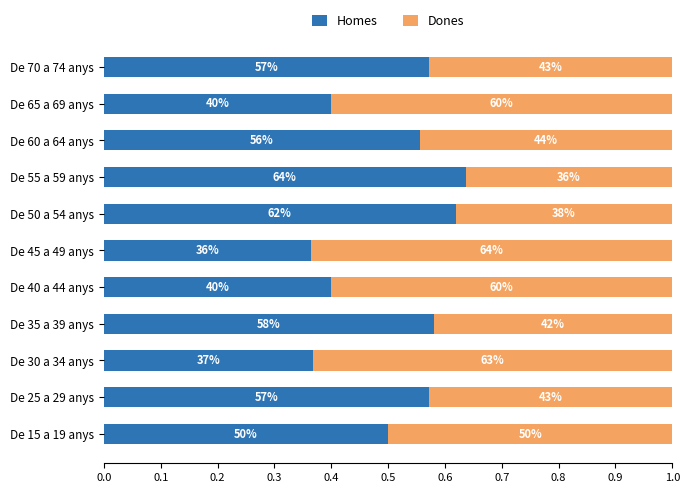

What are all the series names shown in the legend?

Homes, Dones